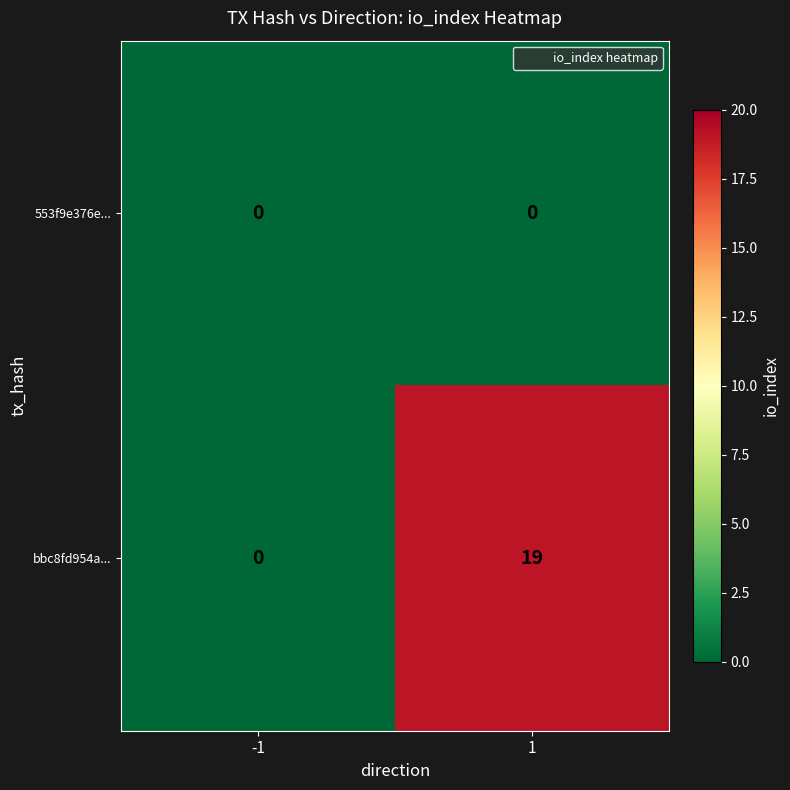

Is it true that bbc8fd954a... equals 12 at -1?

False